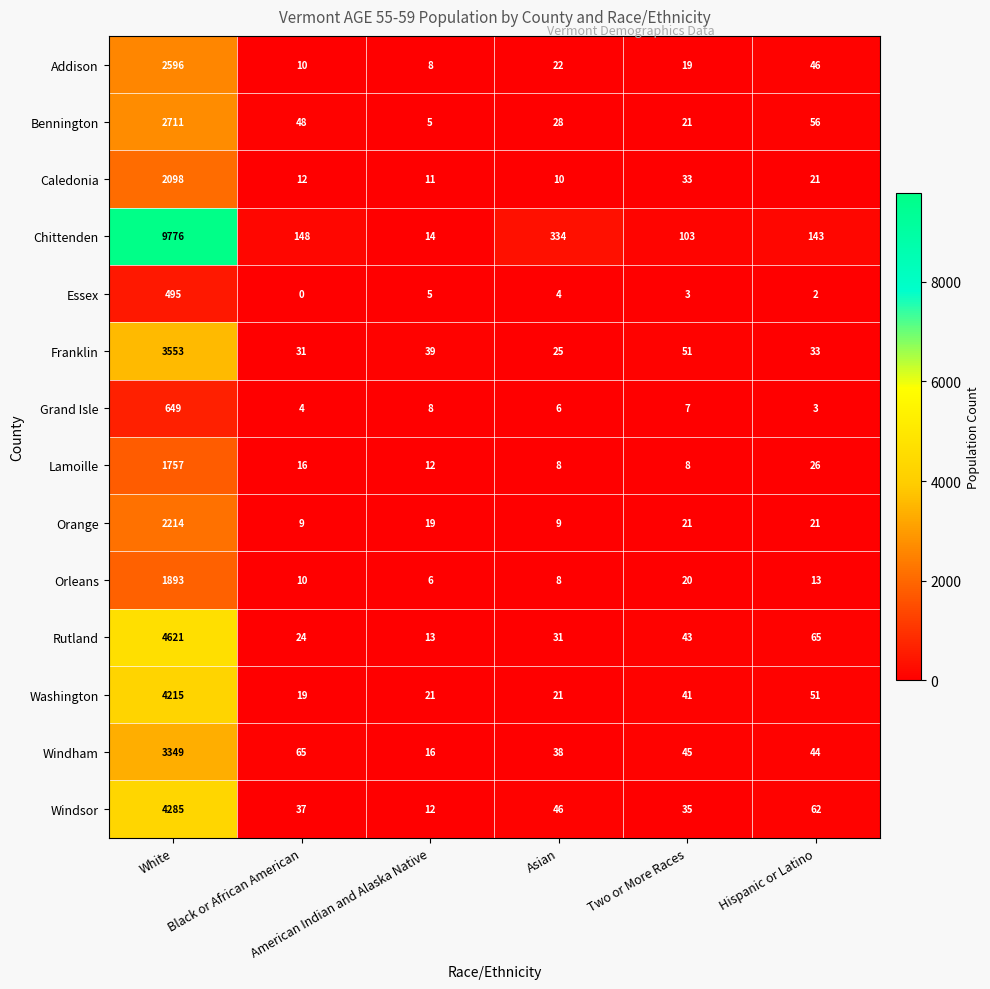

What is the lowest value of the Orleans series?

6